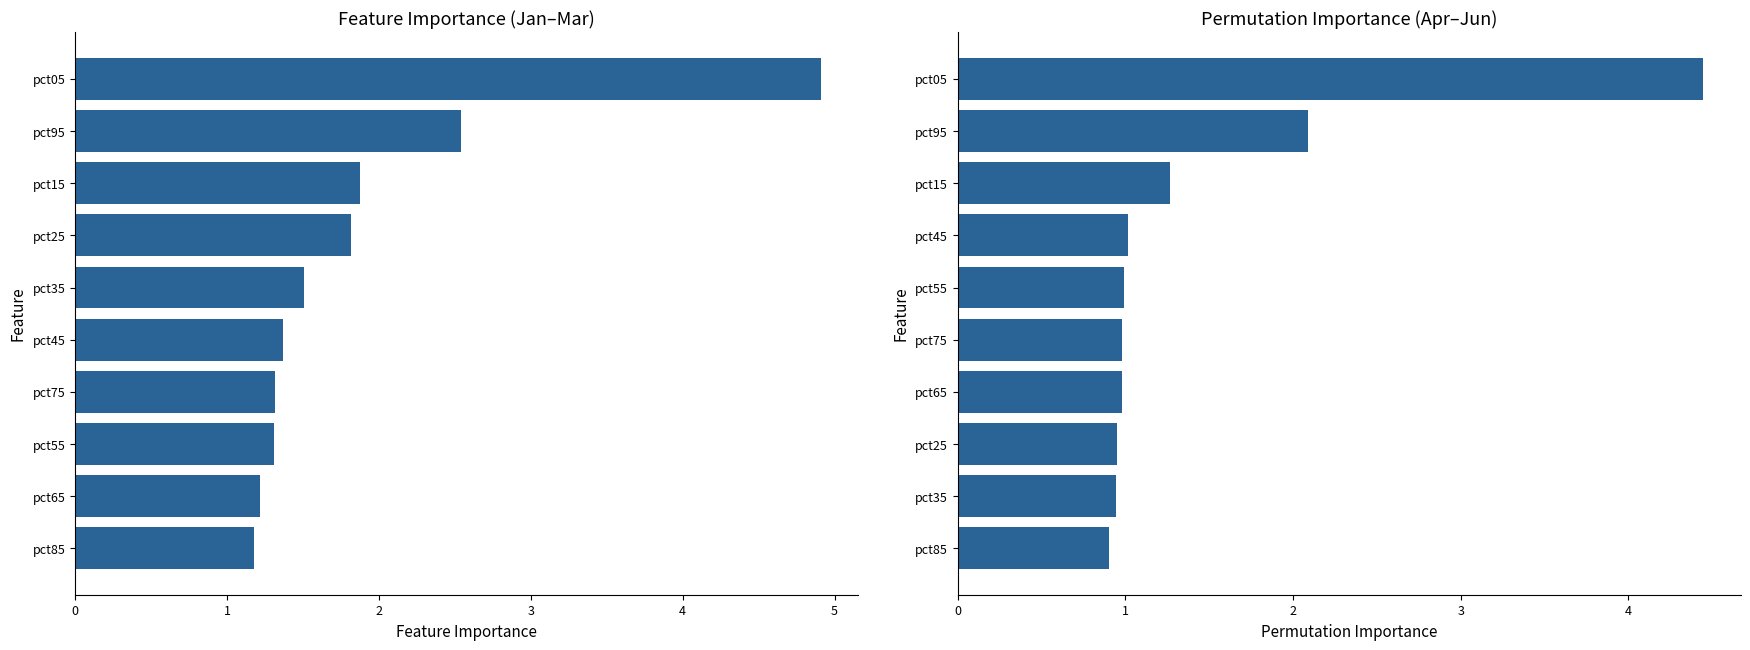

Are the bars grouped side by side (vs. stacked)?

Yes